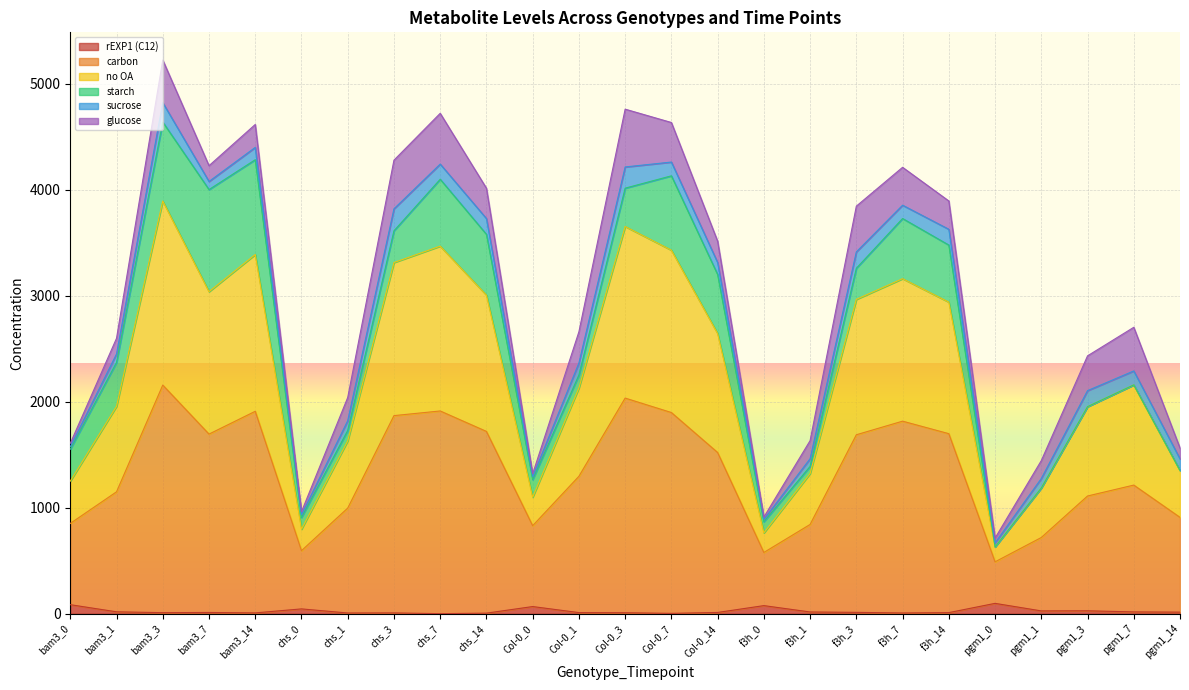

What is the value of the carbon point at the 9th from the left?

1911.9